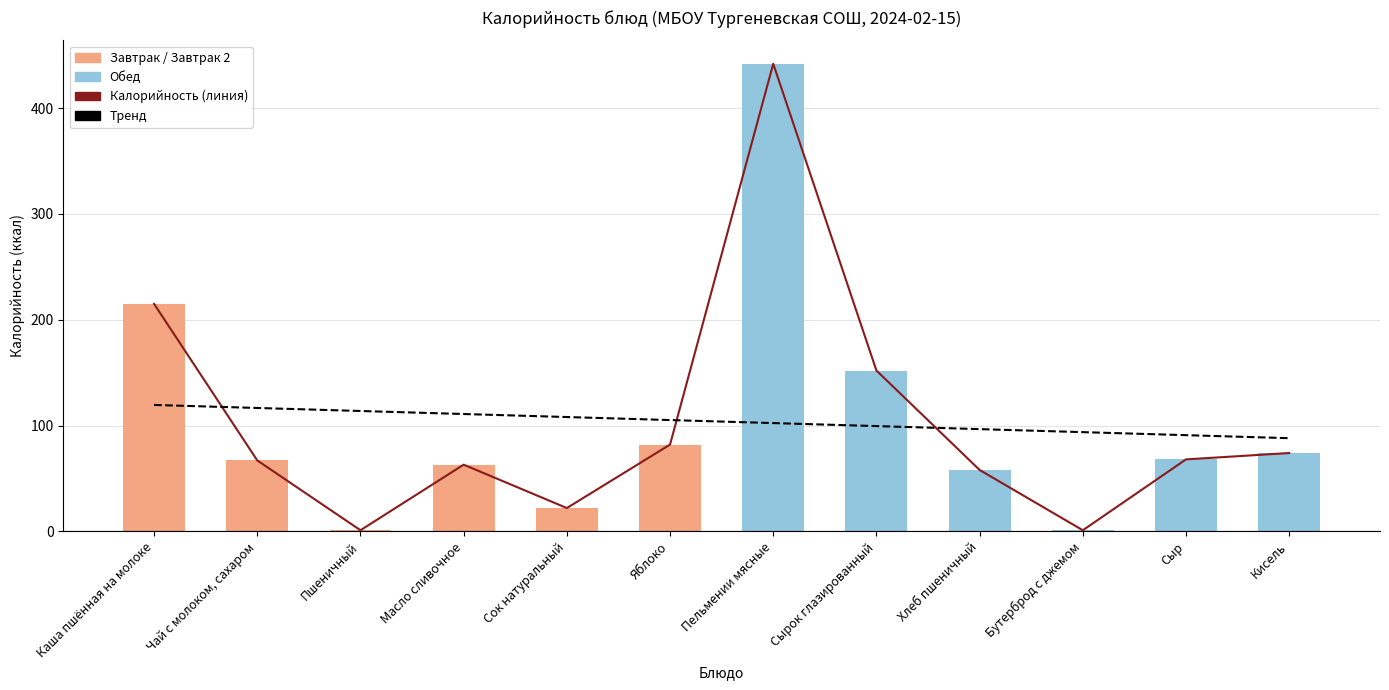

The chart shows a value of 83 at Сырок глазированный. True or false?

False